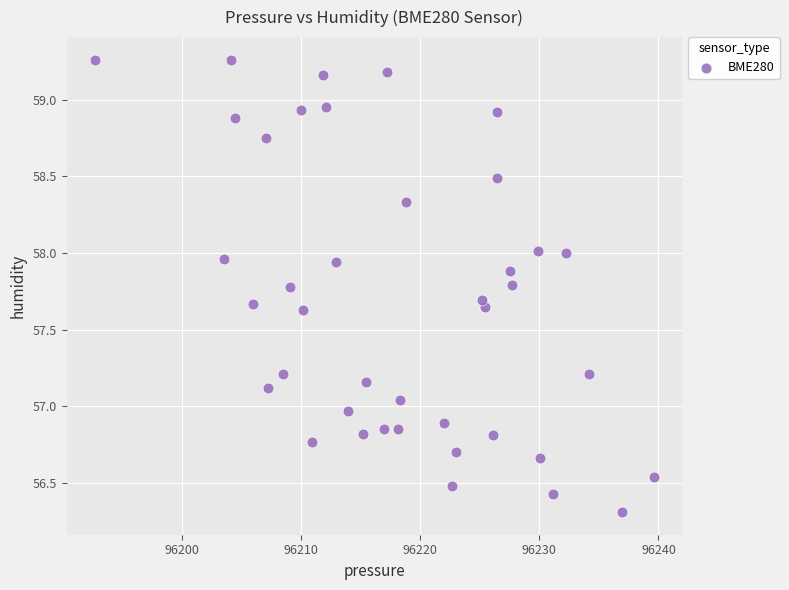

What is the range of X values (max minus min)?

46.9